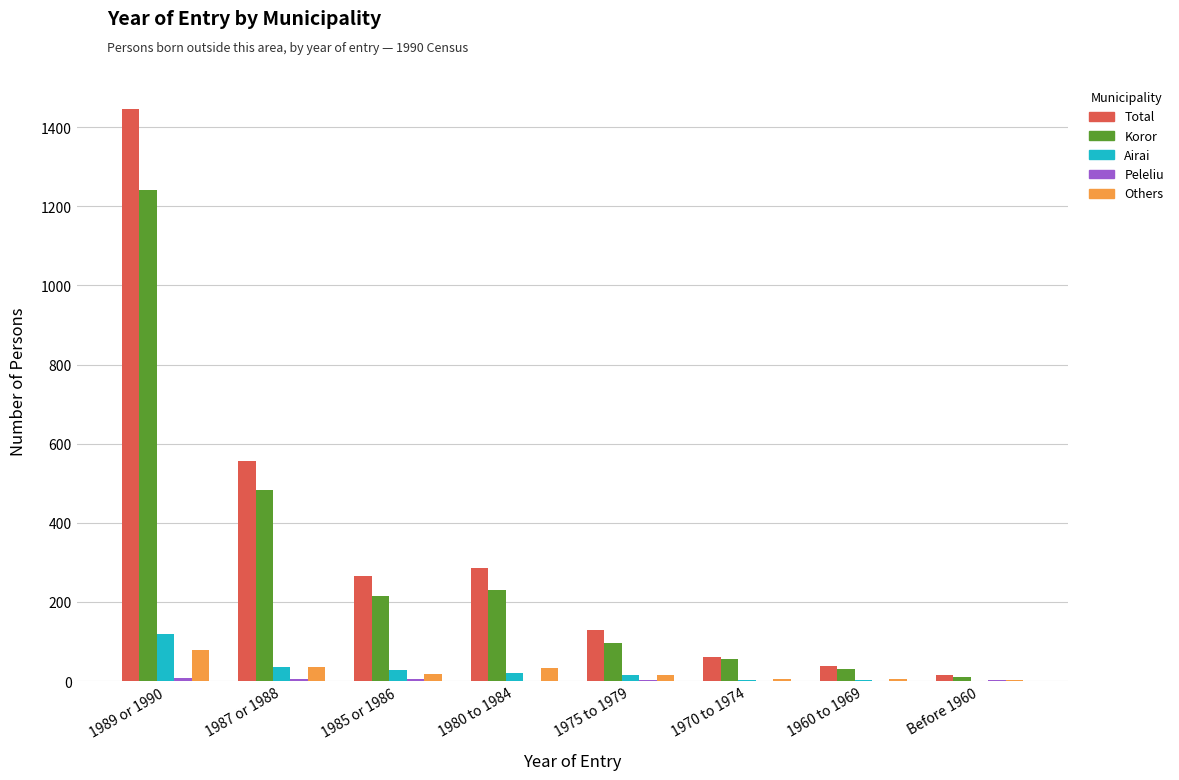

Does the chart contain stacked bars?

No